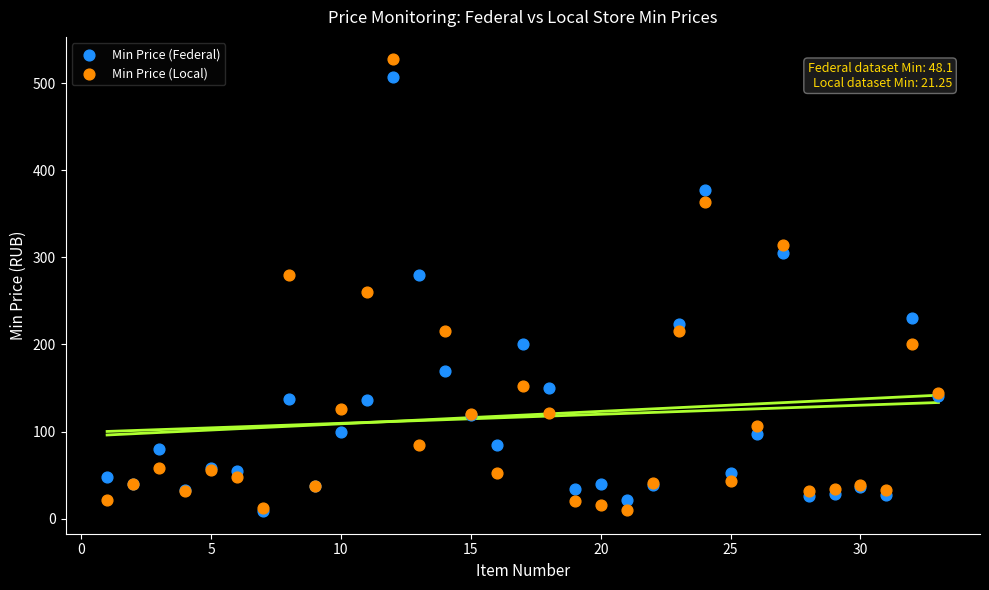

Across all series, what Y value is closest to 267?

259.9